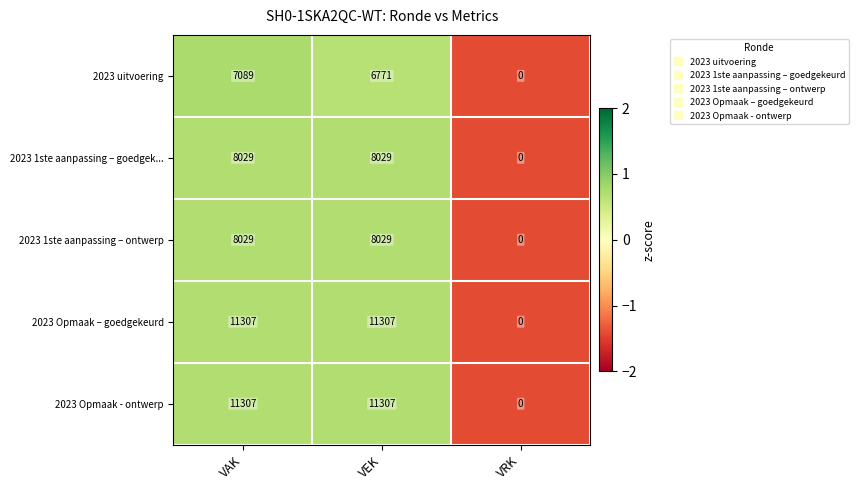

What is the difference between the highest and lowest values at VAK?

4218